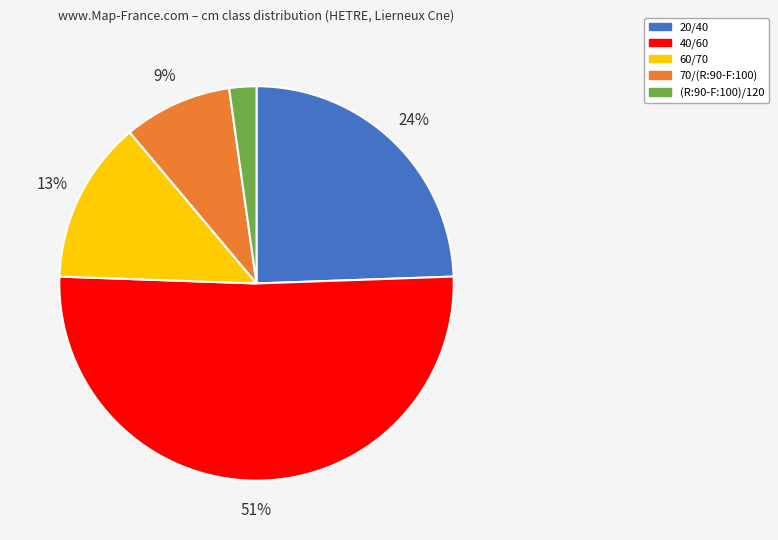

Between 60/70 and 40/60, which is larger?

40/60